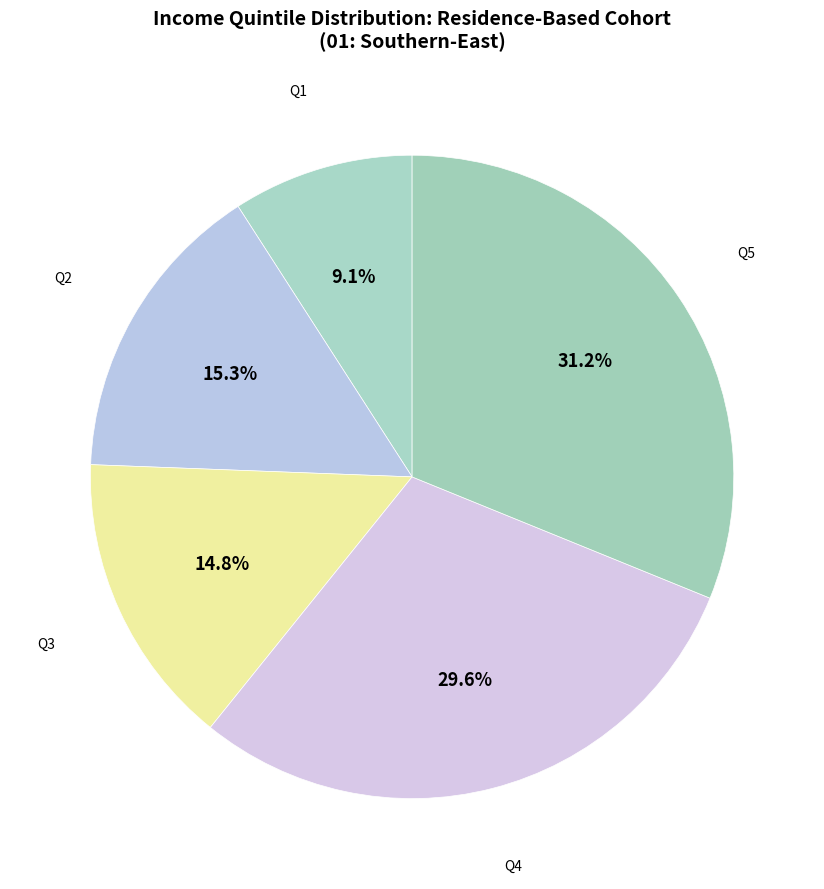

Combined, do Q2 and Q1 account for over 50%?

No